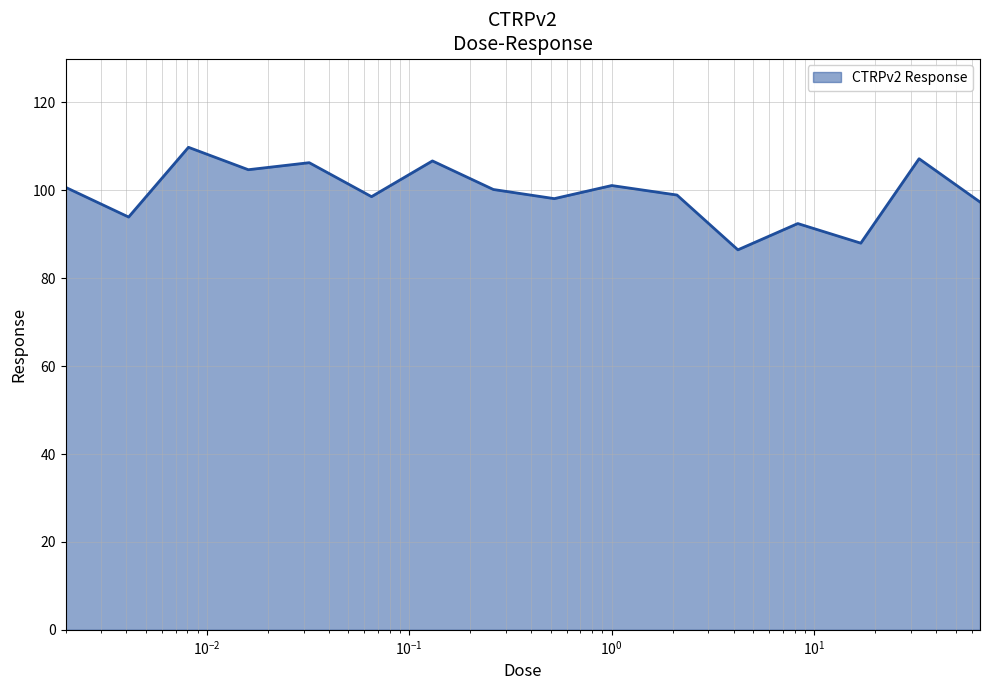

How many interior local valleys (lower than both neighbors) does the data have?

6